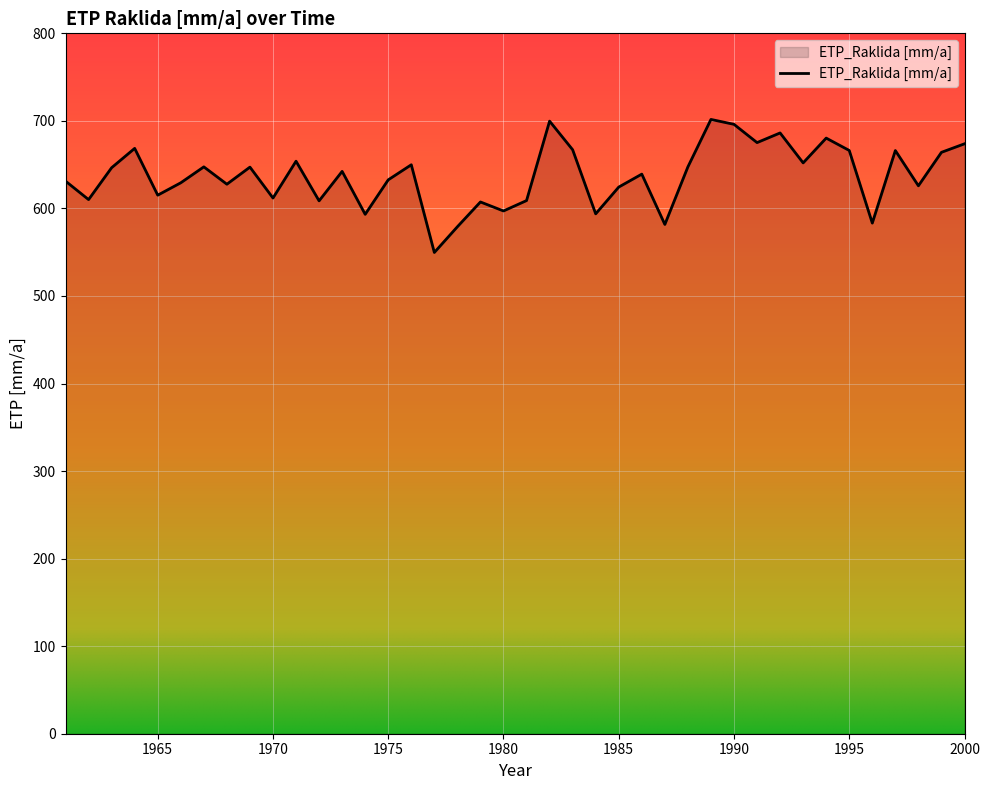

What is the smallest value displayed?

549.7